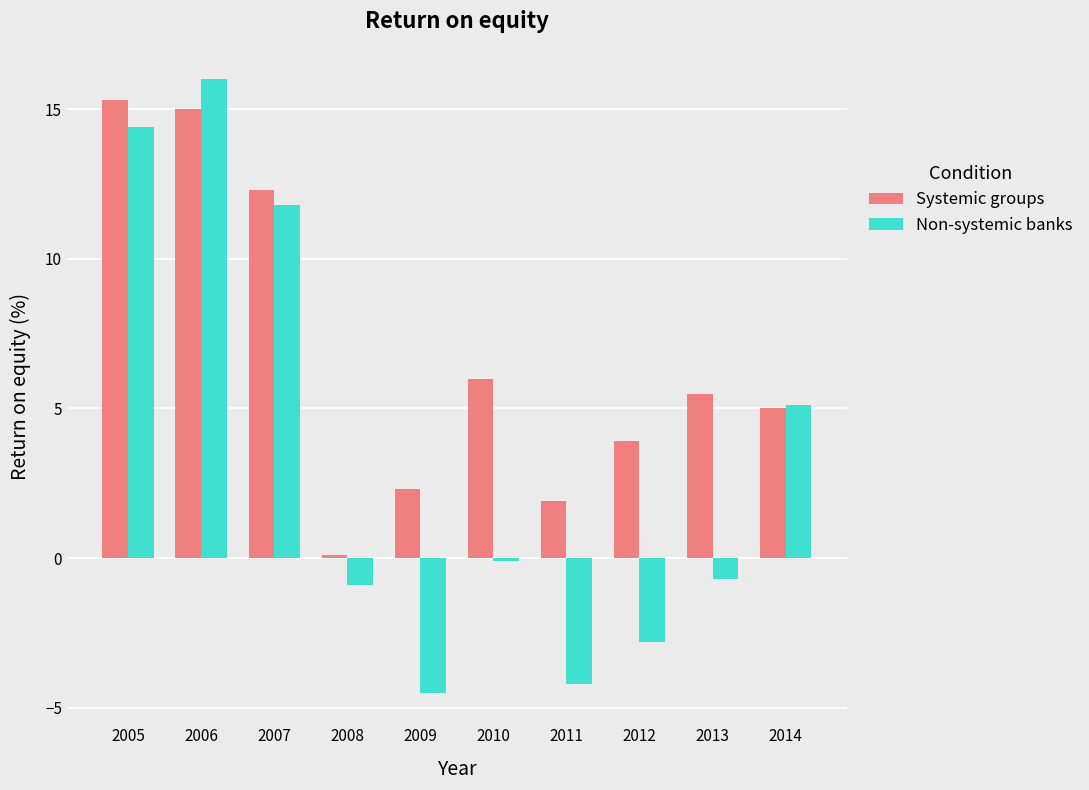

What are all the series names shown in the legend?

Systemic groups, Non-systemic banks